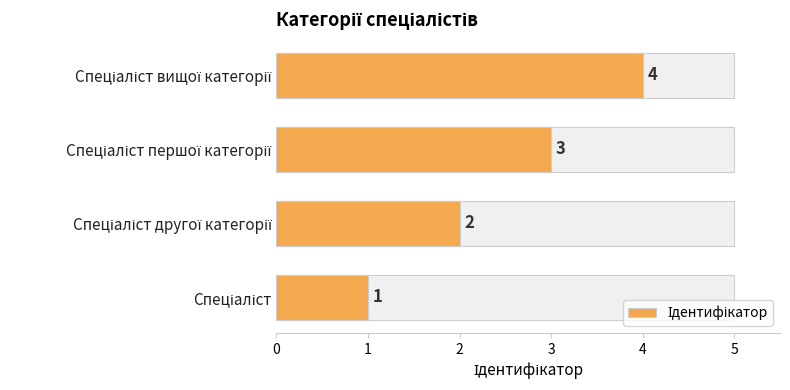

What is the value of the 3rd bar from the left?

3